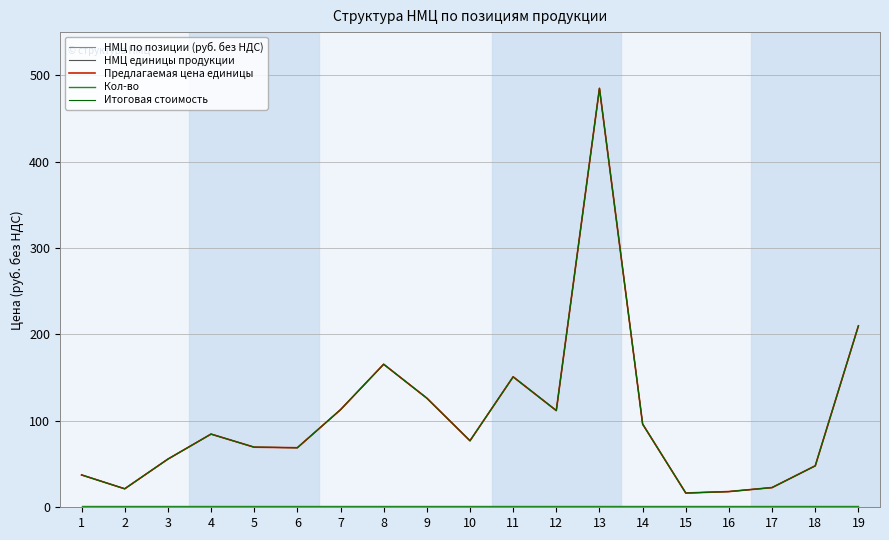

Where is the first local minimum for Итоговая стоимость?

2